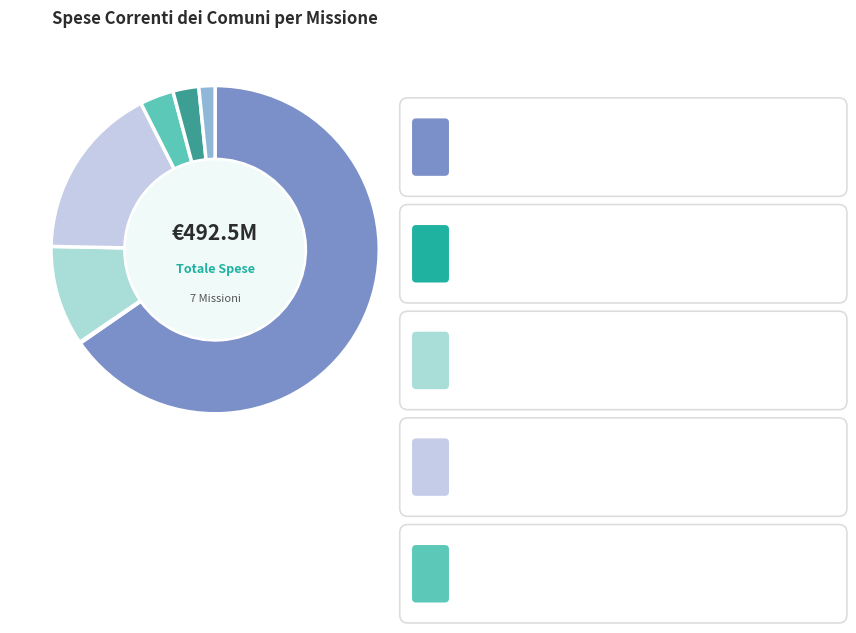

How many slices are in this pie chart?

7